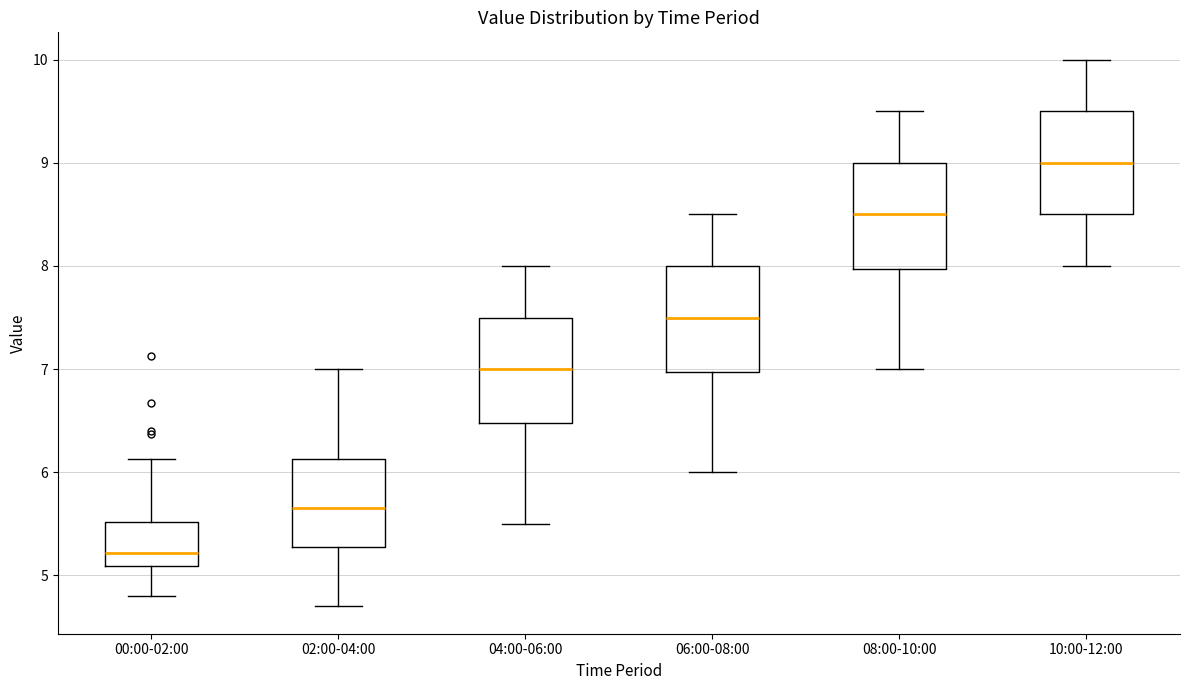

Reading left to right, transcribe this box plot: for each box, give where its median line is, the range the box spans, and where its two whiskers end, as read against the y-axis. The values are not printed on the chart, so give them approximately, as read against the axis.

00:00-02:00: median 5.2, box 5.1 to 5.5, whiskers 4.8 to 6.1
02:00-04:00: median 5.7, box 5.3 to 6.1, whiskers 4.7 to 7.0
04:00-06:00: median 7.0, box 6.5 to 7.5, whiskers 5.5 to 8.0
06:00-08:00: median 7.5, box 7.0 to 8.0, whiskers 6.0 to 8.5
08:00-10:00: median 8.5, box 8.0 to 9.0, whiskers 7.0 to 9.5
10:00-12:00: median 9.0, box 8.5 to 9.5, whiskers 8.0 to 10.0